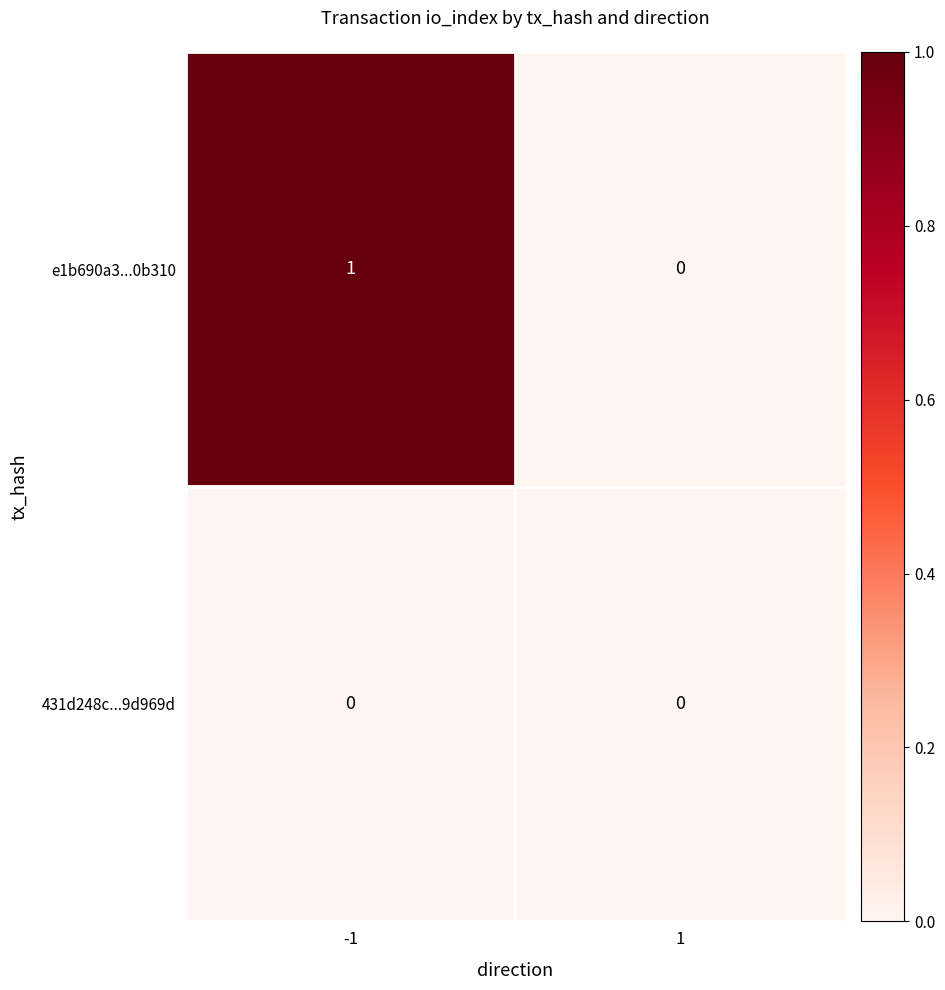

Which series has the largest total across all categories?

e1b690a3...0b310